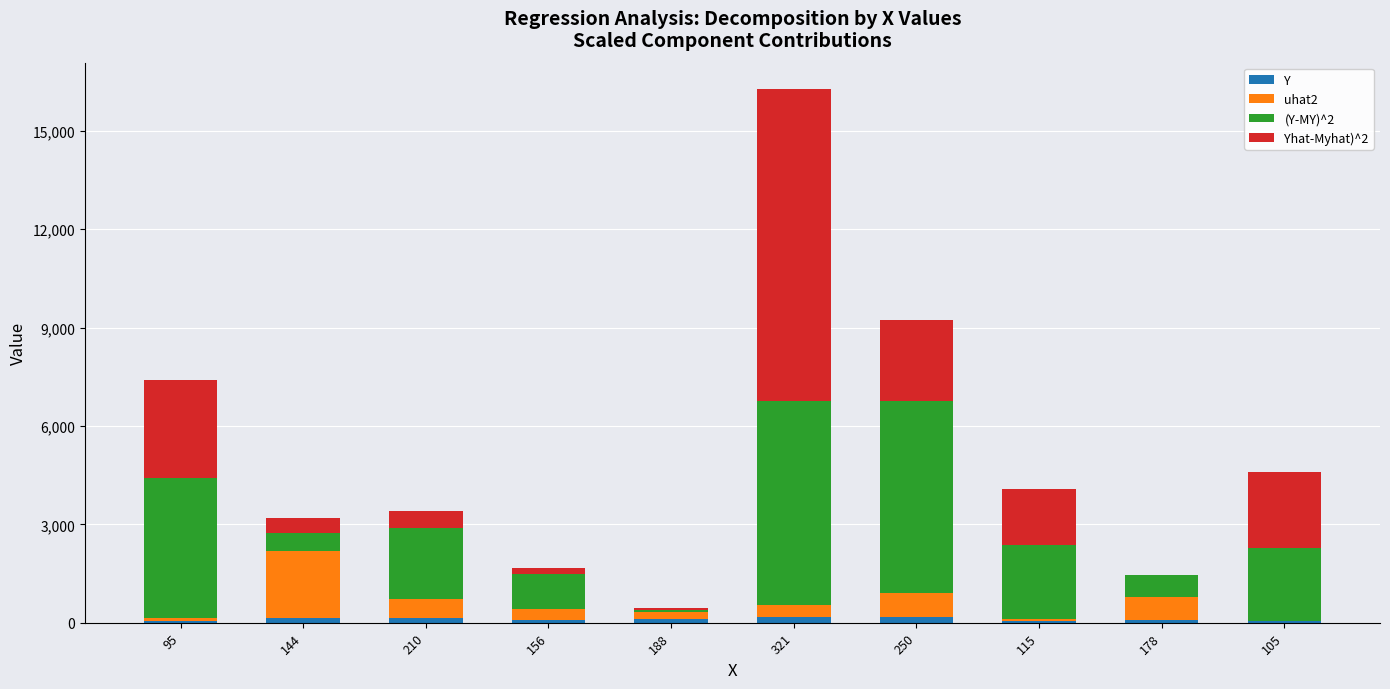

Rank the series by their maximum value, from highest to lowest.

Yhat-Myhat)^2, (Y-MY)^2, uhat2, Y